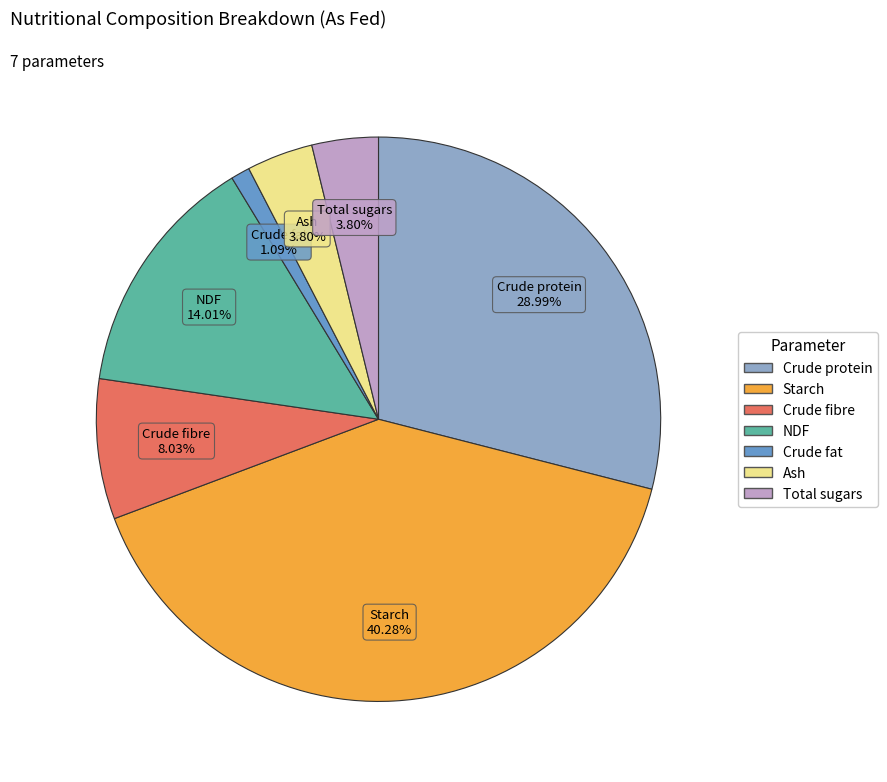

To the nearest percent, what is the difference between the Total sugars and NDF slice percentages?

10%